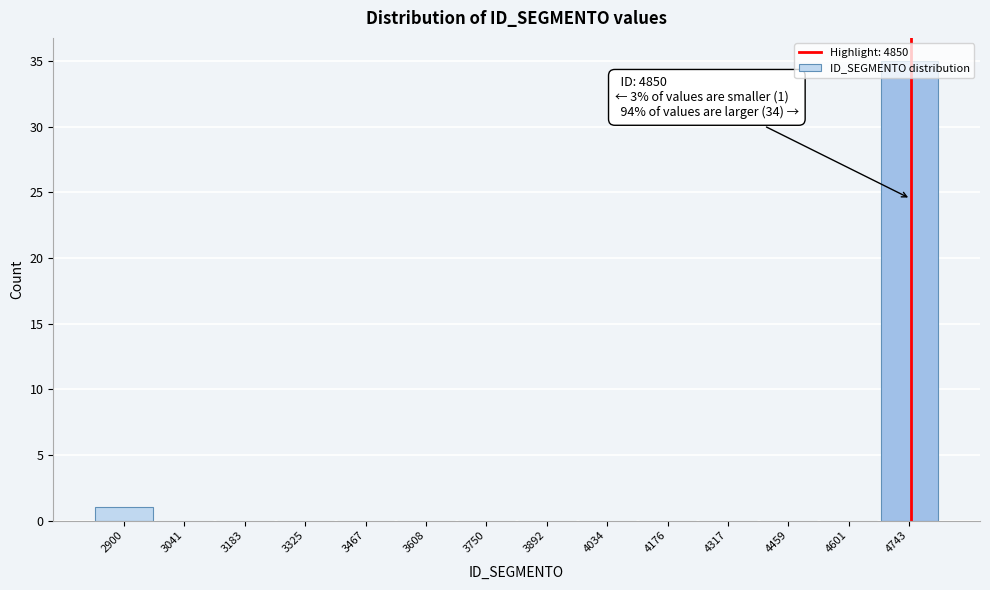

At which category does the chart reach its peak across all series?

4743